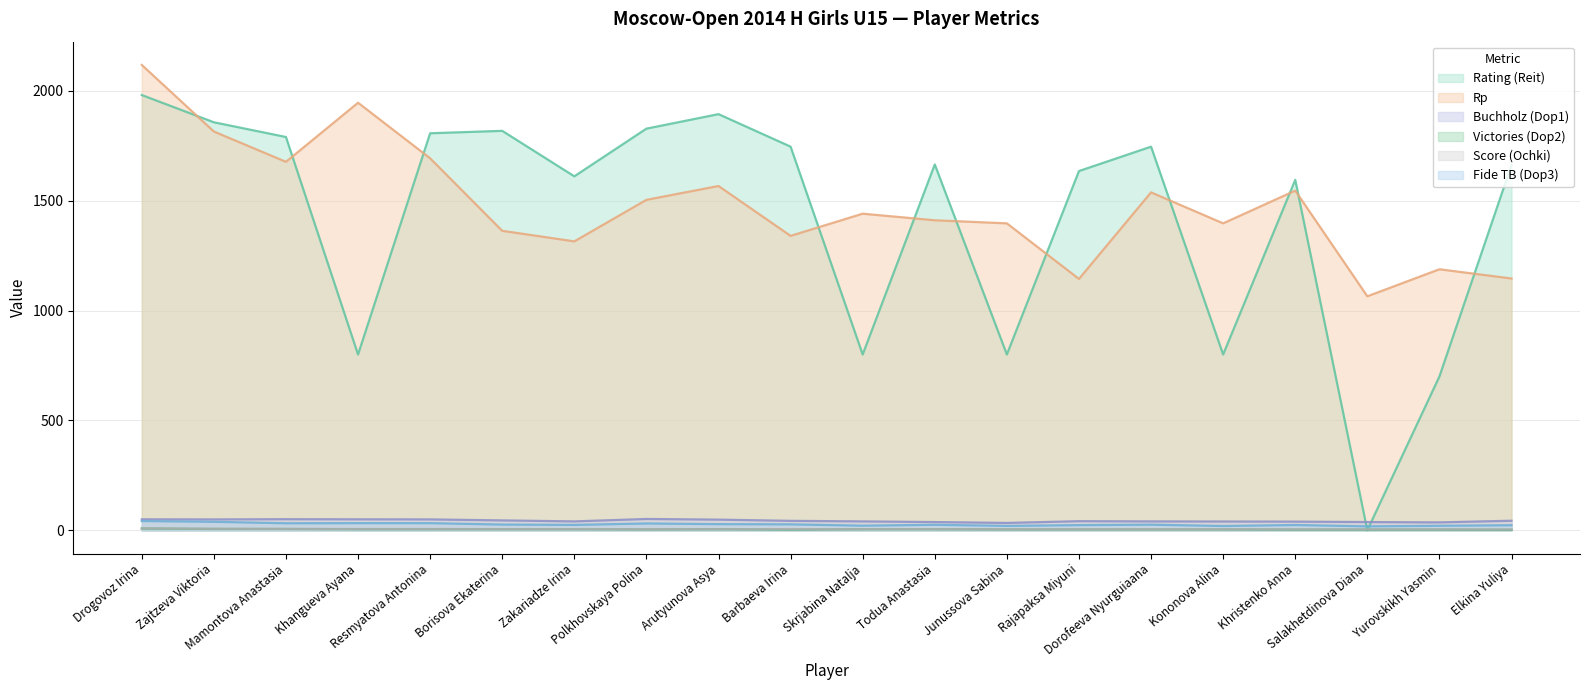

At which label is Score (Ochki) closest to 6?

Mamontova Anastasia